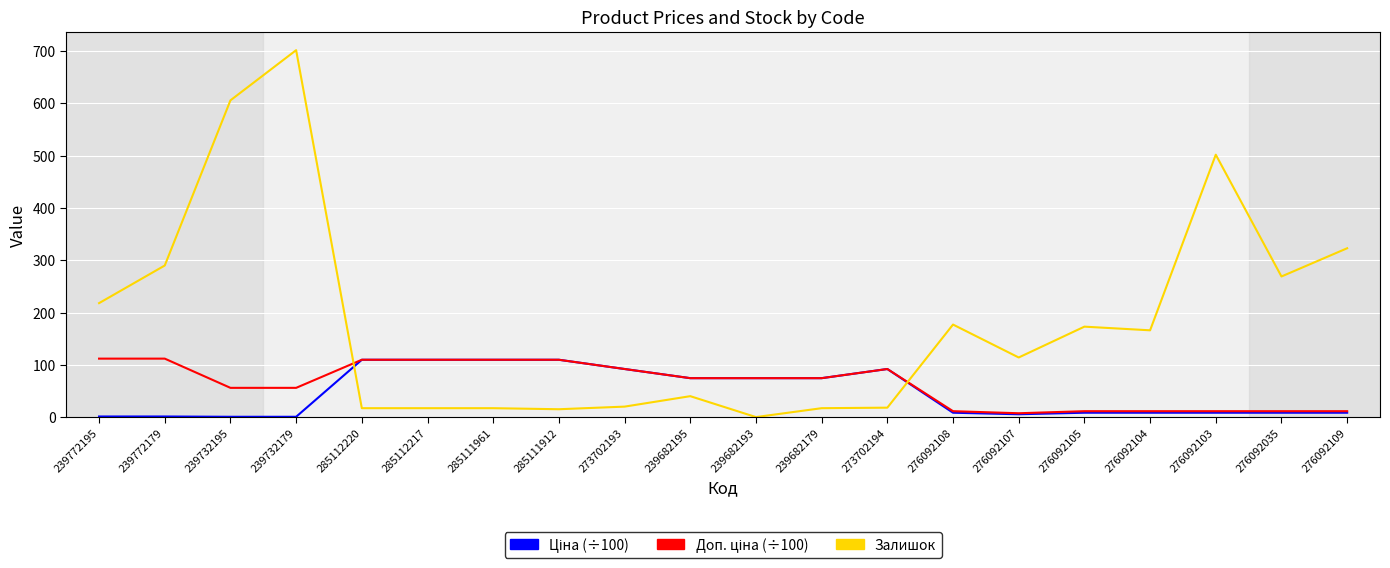

What is the total value across all series at 239682193?

148.9